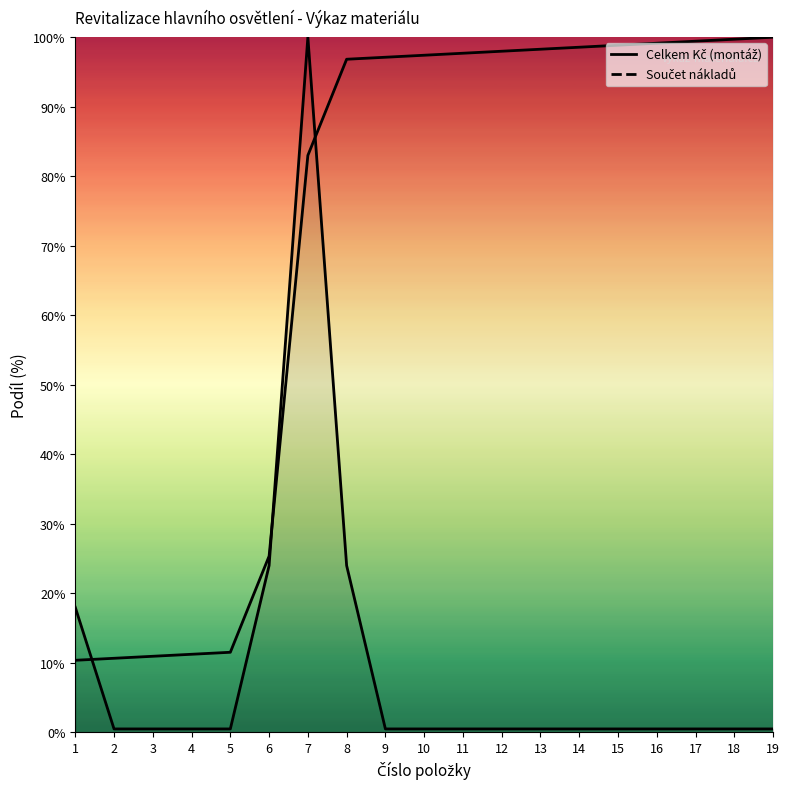

Which series has the largest total across all categories?

Součet nákladů